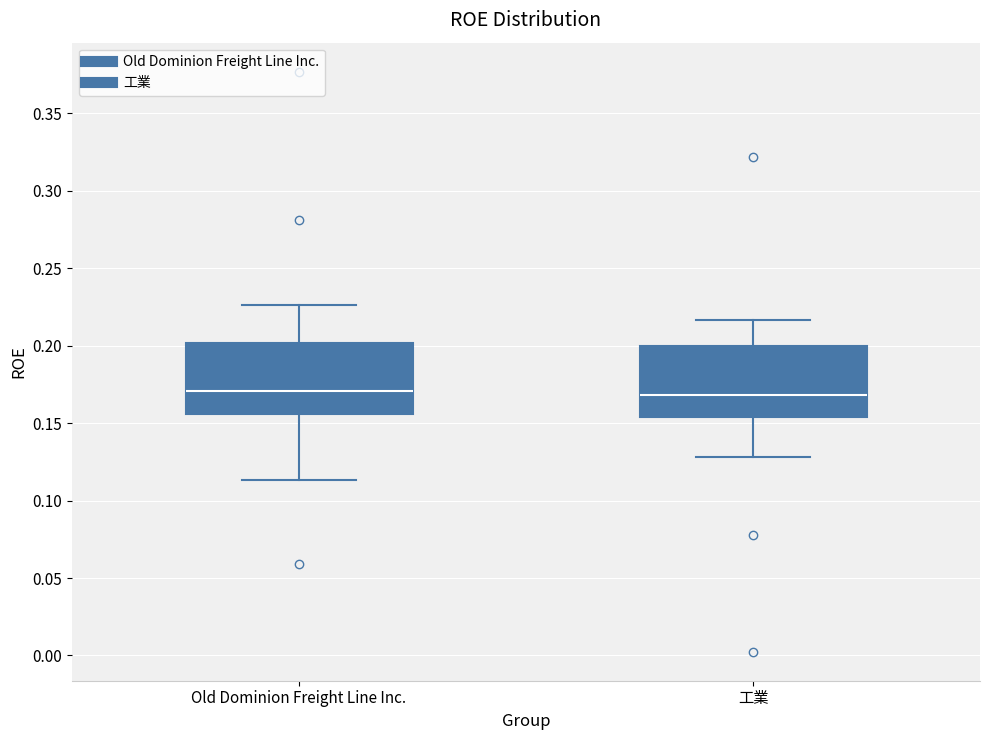

Where does the median line of the box for 工業 sit on the y-axis? The values are not printed on the chart, so give them approximately, as read against the axis.

0.170